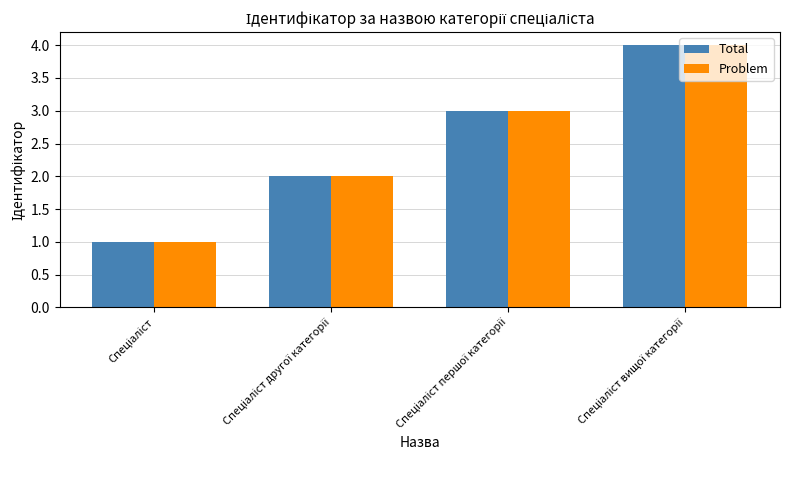

Reading left to right, transcribe all the data shown in this chart.

Total: 1	2	3	4
Problem: 1	2	3	4